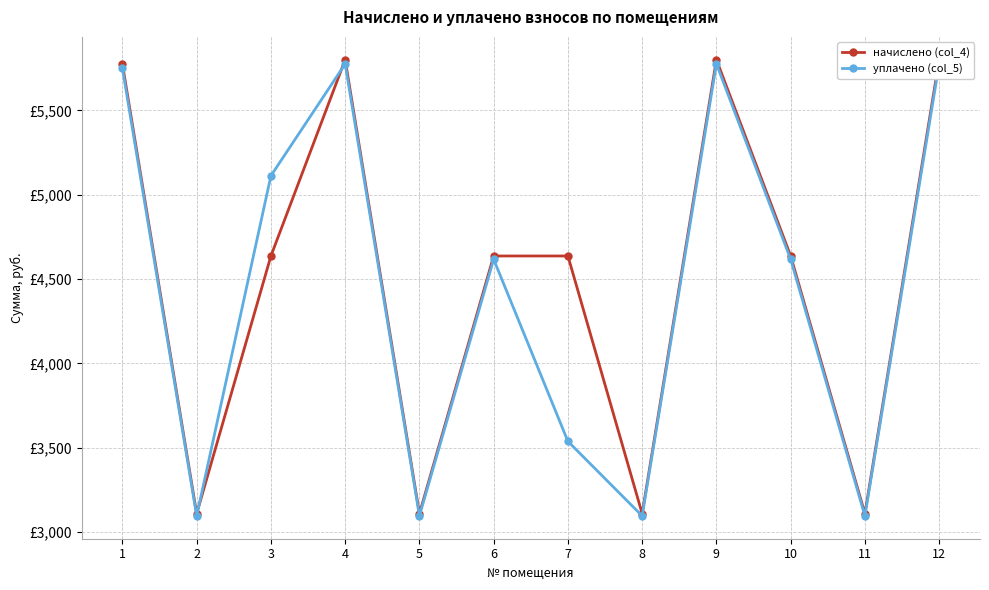

How many lines are shown in the chart?

2